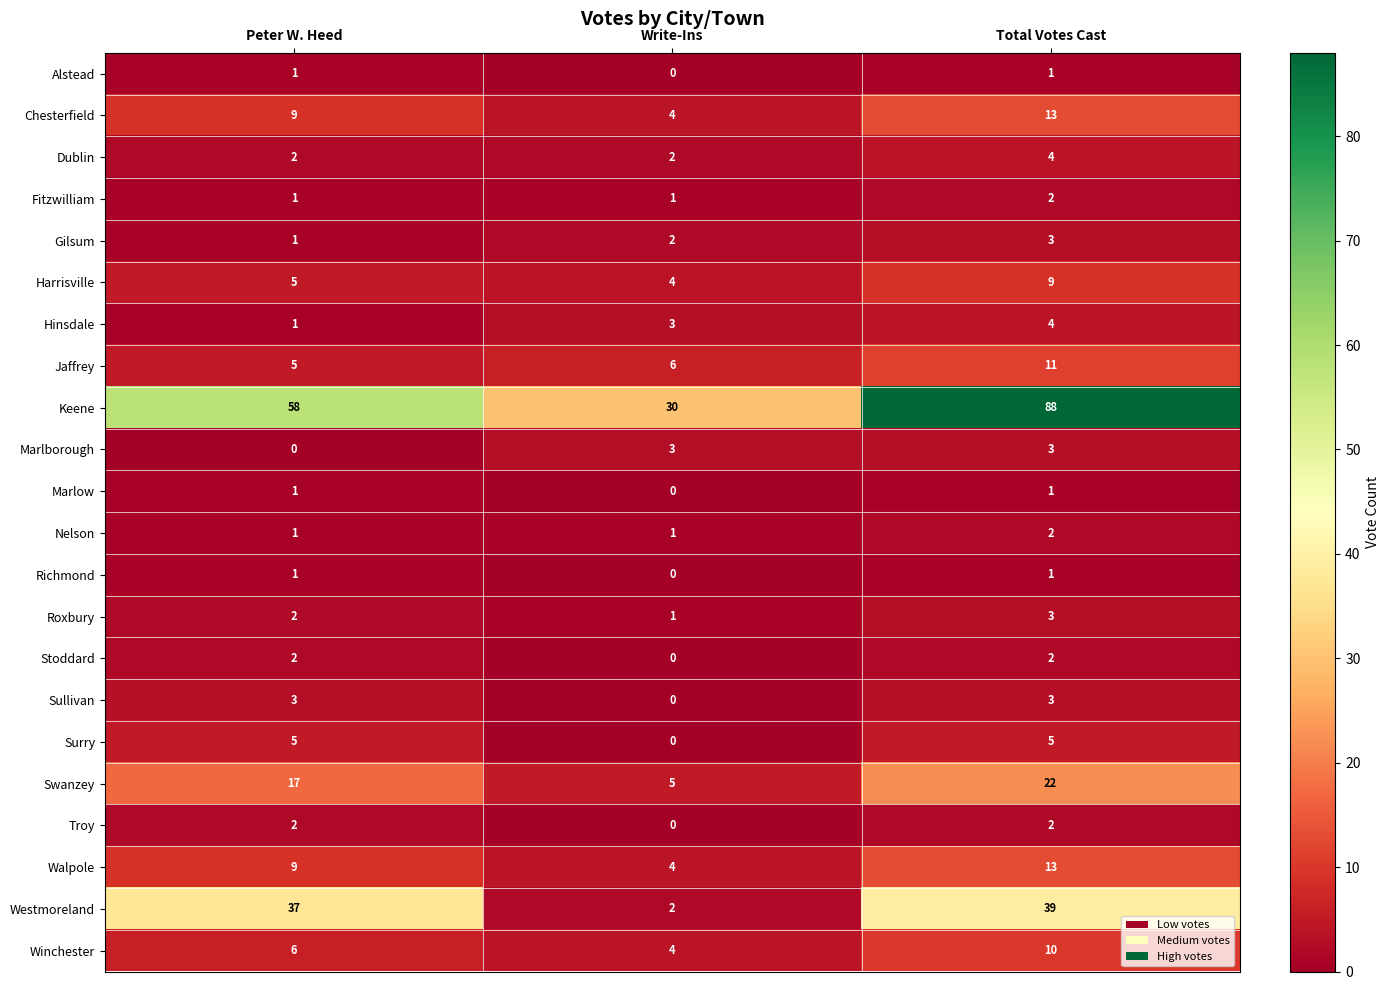

What is the average value of the Hinsdale series?

3